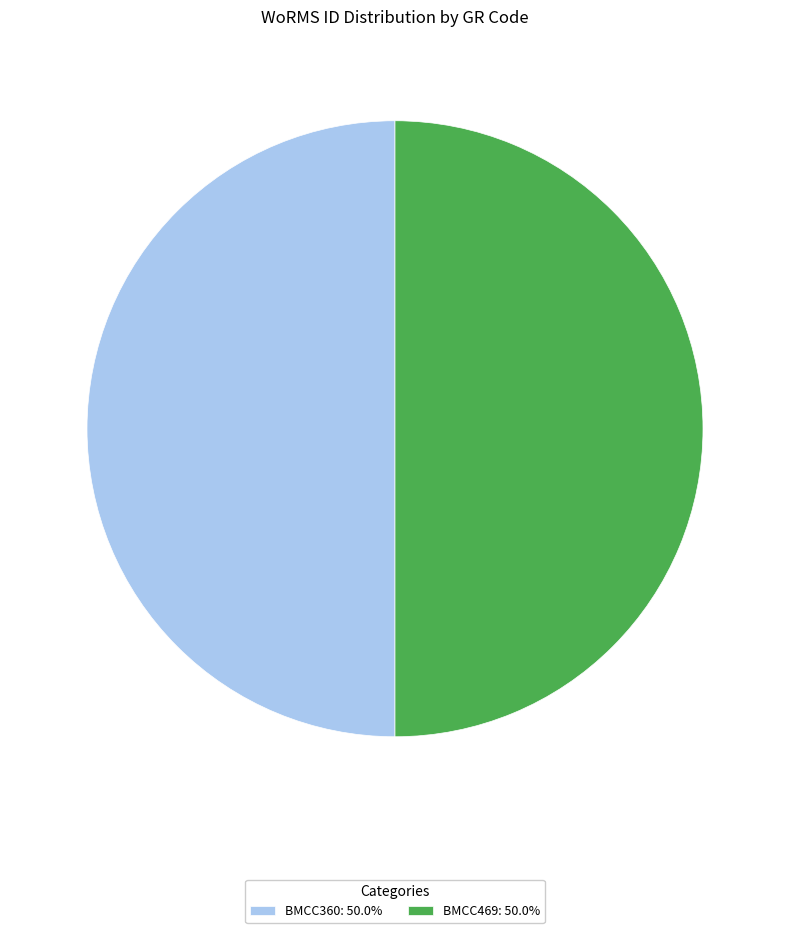

Approximately how many times larger is the value at BMCC469: 50.0% compared to BMCC360: 50.0%?

1.0